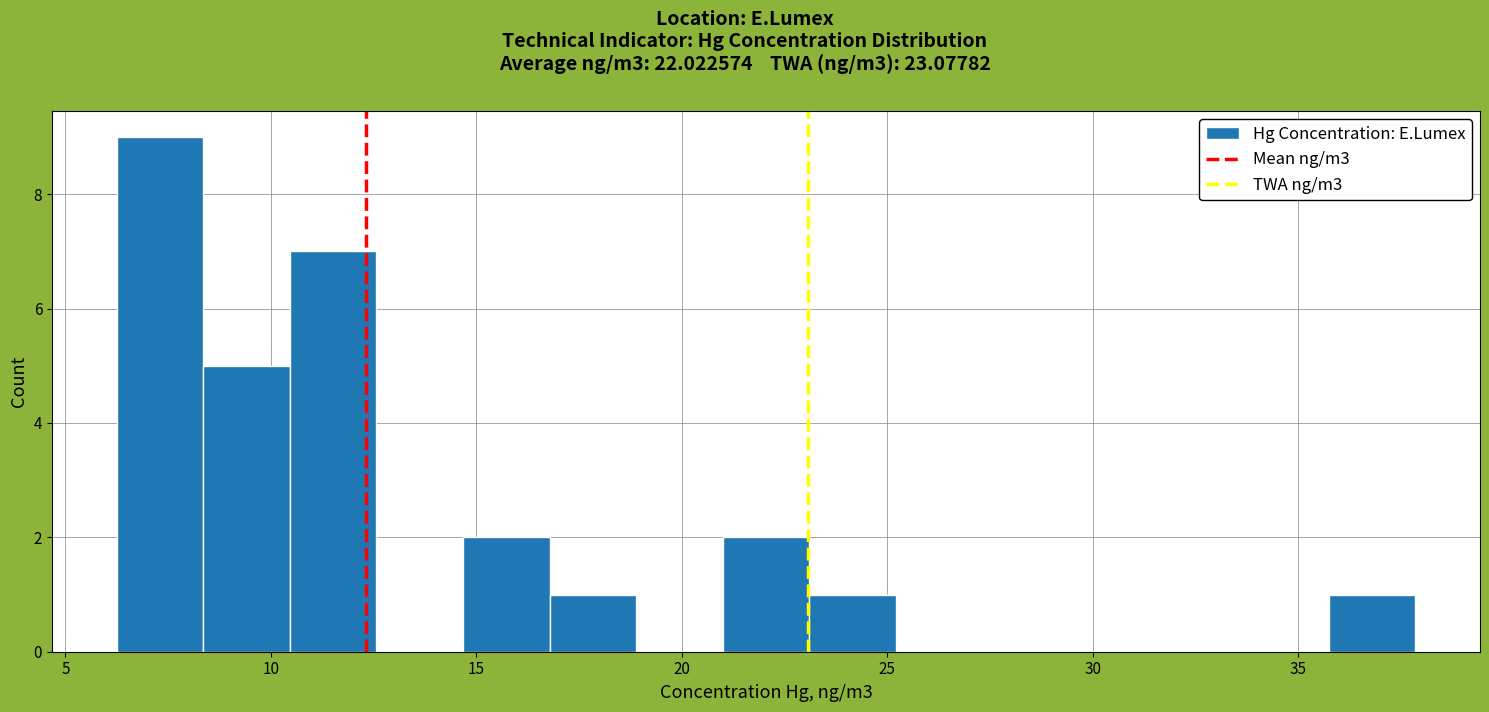

Reading left to right, list every bar in this chart as the range it spans on the x-axis followed by its height. Neither the bar edges nor the heights are printed on the chart, so give them approximately, as read against the axes.

6.0 to 8.5: 9
8.5 to 10.5: 5
10.5 to 12.5: 7
12.5 to 14.5: 0
14.5 to 17.0: 2
17.0 to 19.0: 1
19.0 to 21.0: 0
21.0 to 23.0: 2
23.0 to 25.0: 1
25.0 to 27.5: 0
27.5 to 29.5: 0
29.5 to 31.5: 0
31.5 to 33.5: 0
33.5 to 35.5: 0
35.5 to 38.0: 1